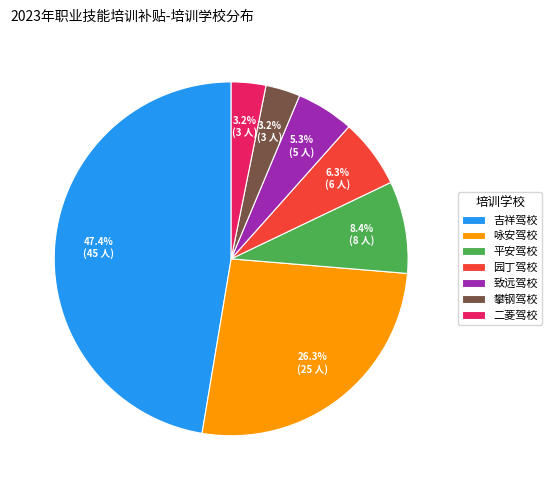

Which has a higher value, 攀钢驾校 or 致远驾校?

致远驾校